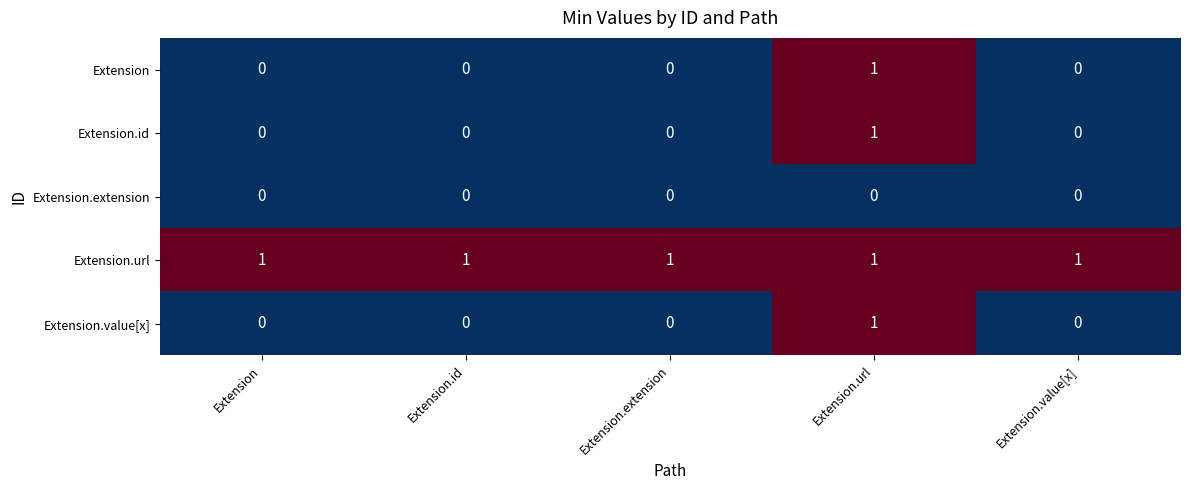

The value of Extension at Extension.extension is 0. True or false?

True